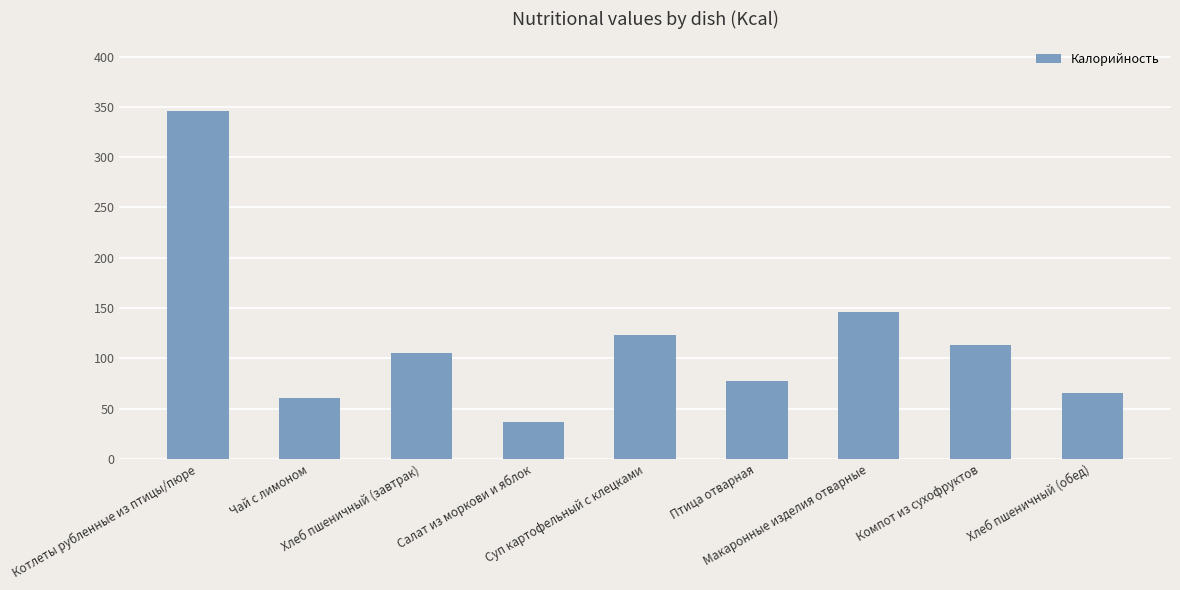

Does the chart contain any negative values?

No